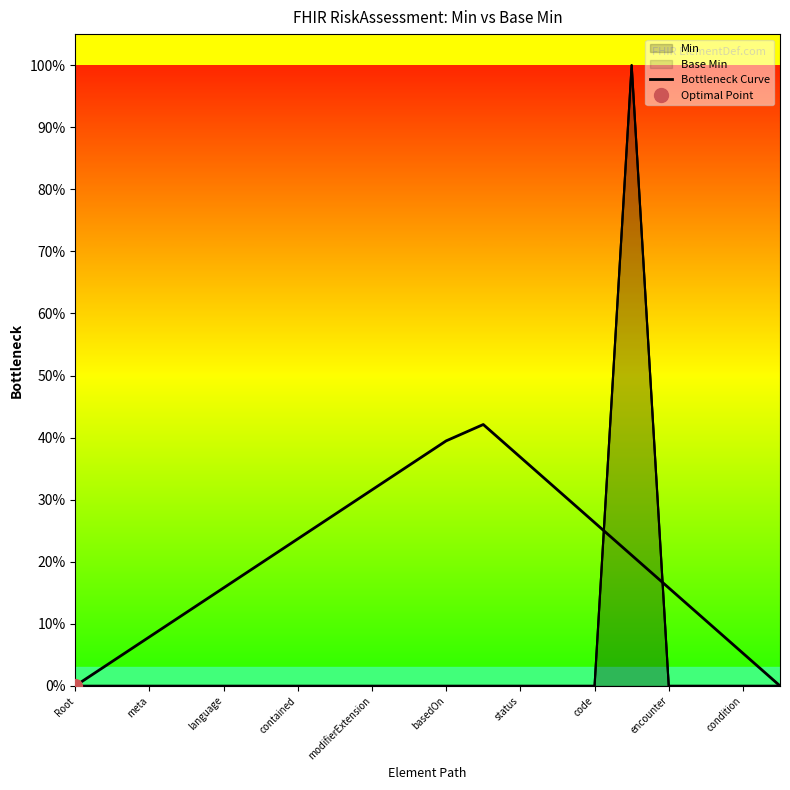

True or false: there are more than 2 points higher than both neighbors.

False